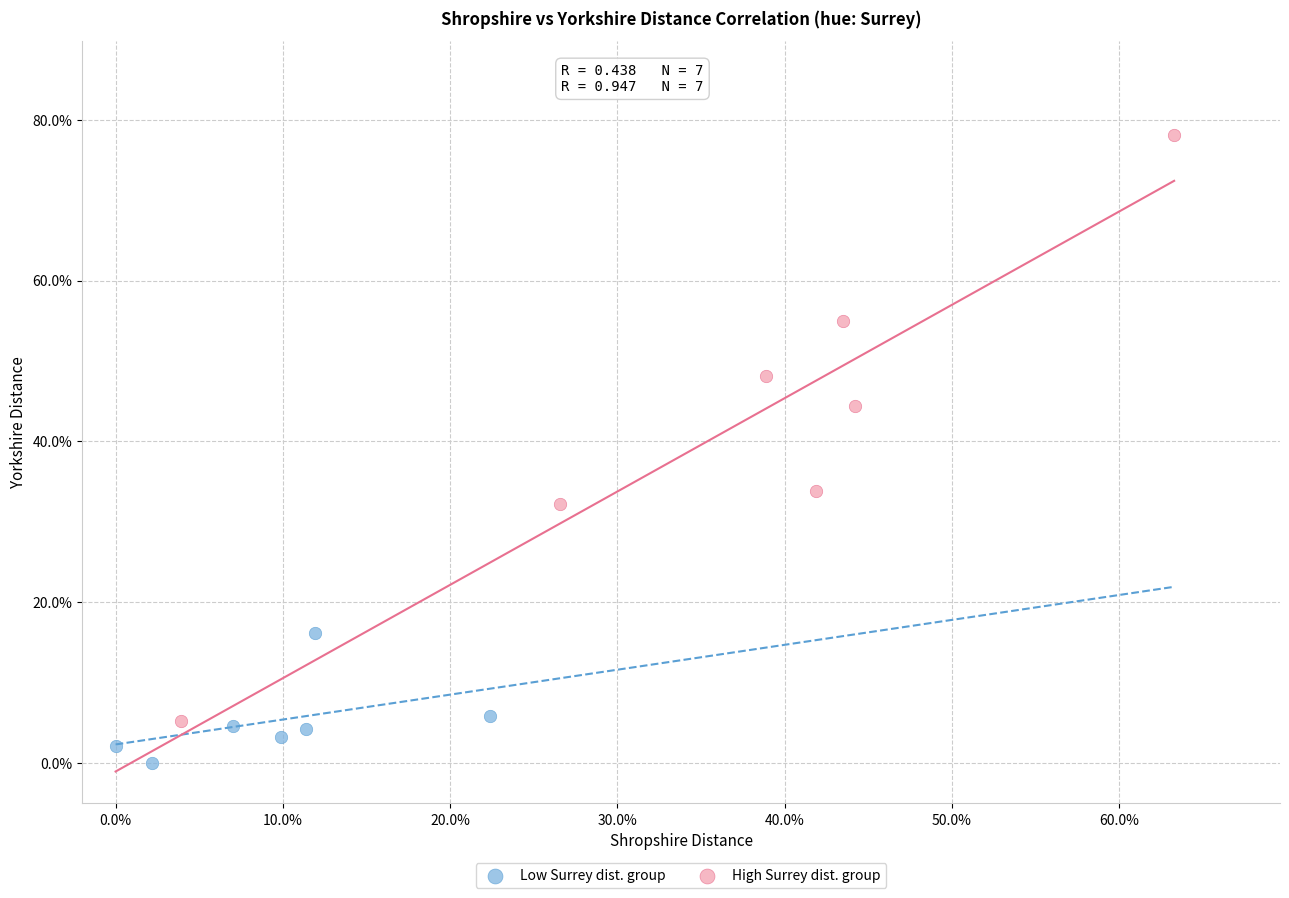

Which series has the largest Y range (max minus min)?

High Surrey dist. group